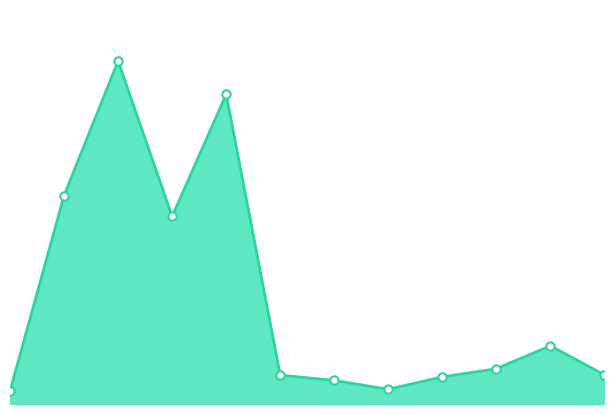

Does the chart have visible grid lines?

No